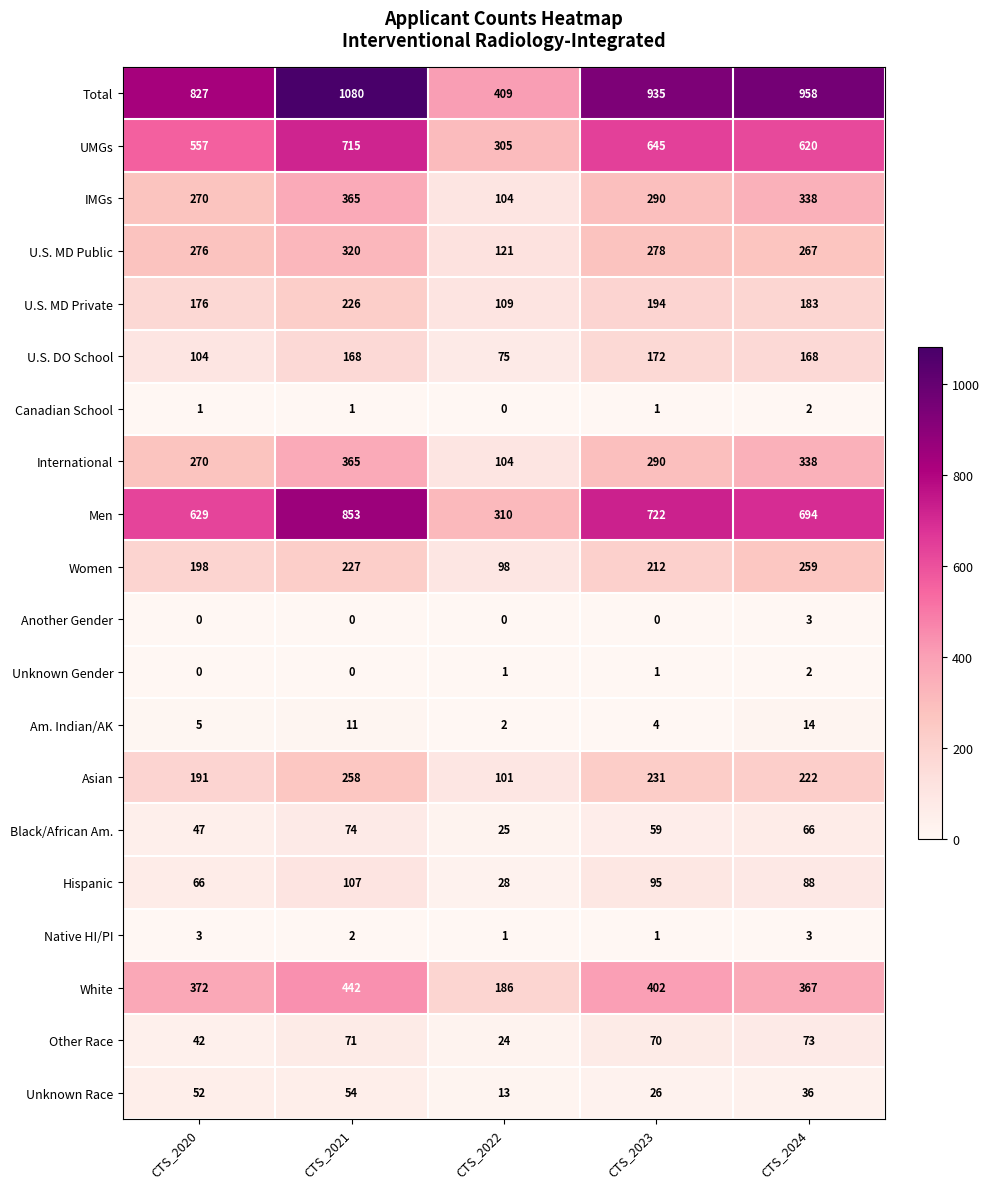

What is the difference between the Women values at CTS_2020 and CTS_2022?

100